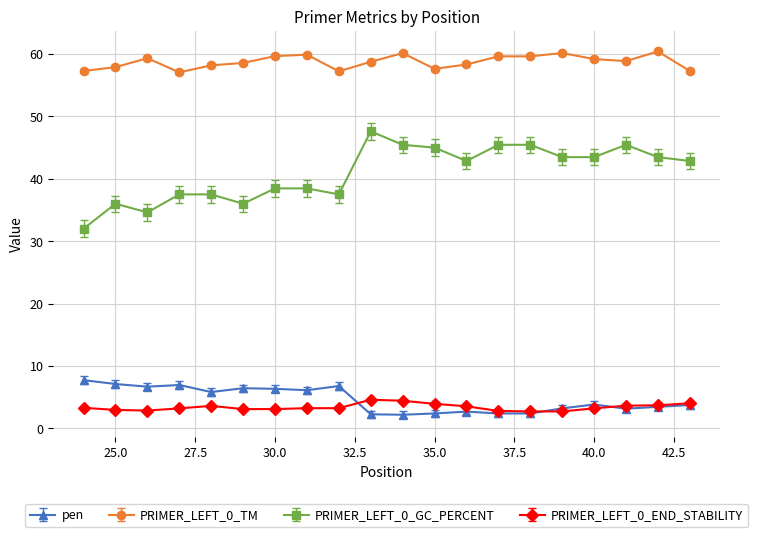

At how many categories does at least one series exceed 22?

20